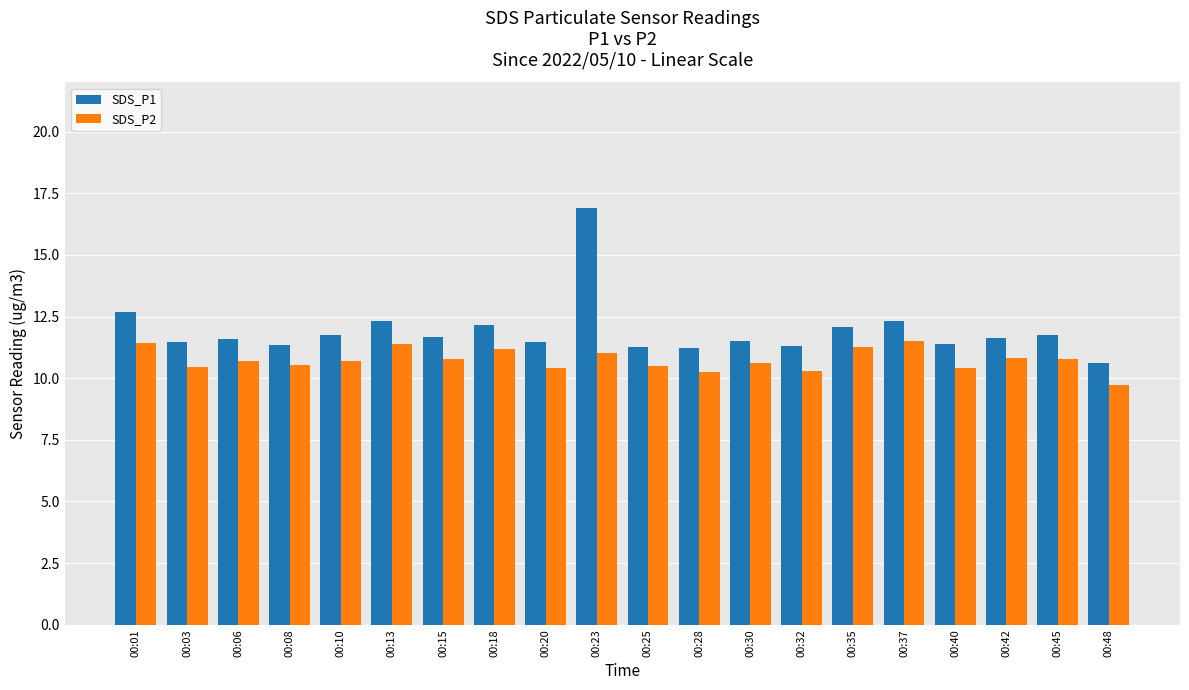

At which category is the sum across all series the highest?

00:23